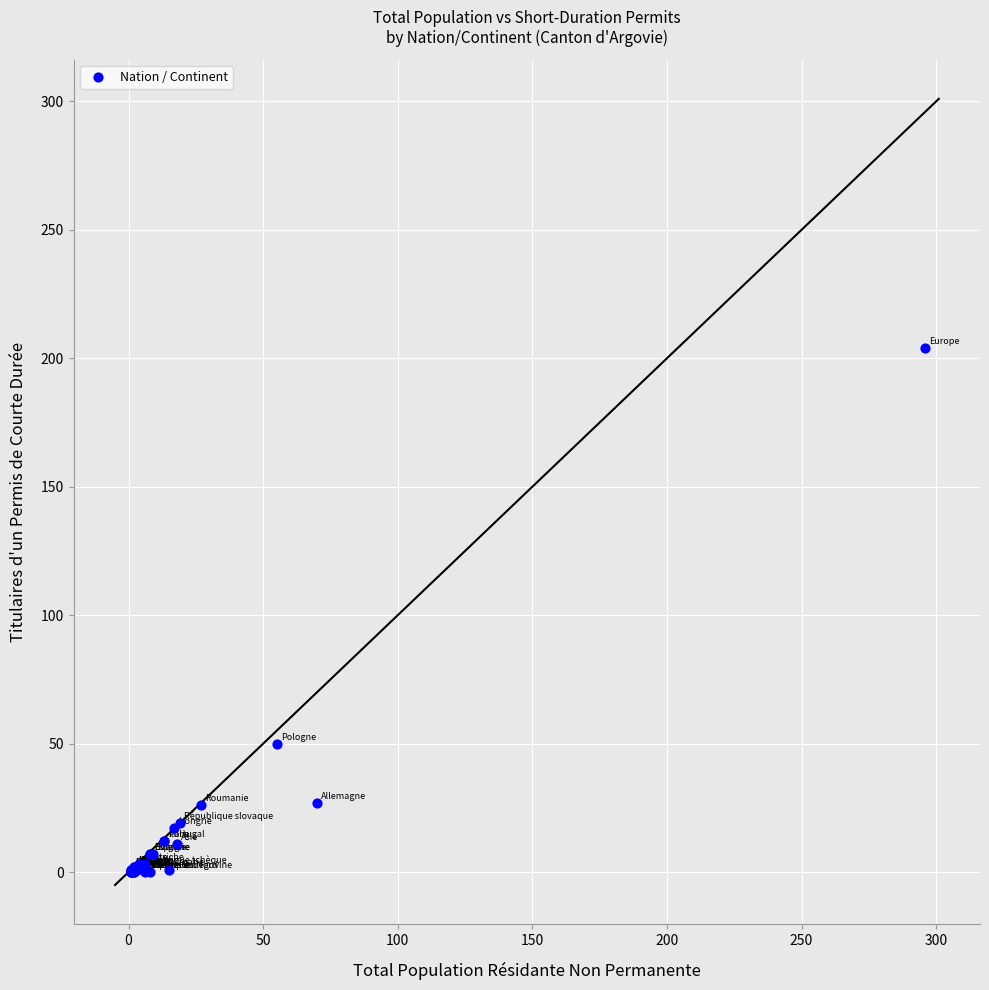

What Y value in the scatter plot is closest to 102?

50